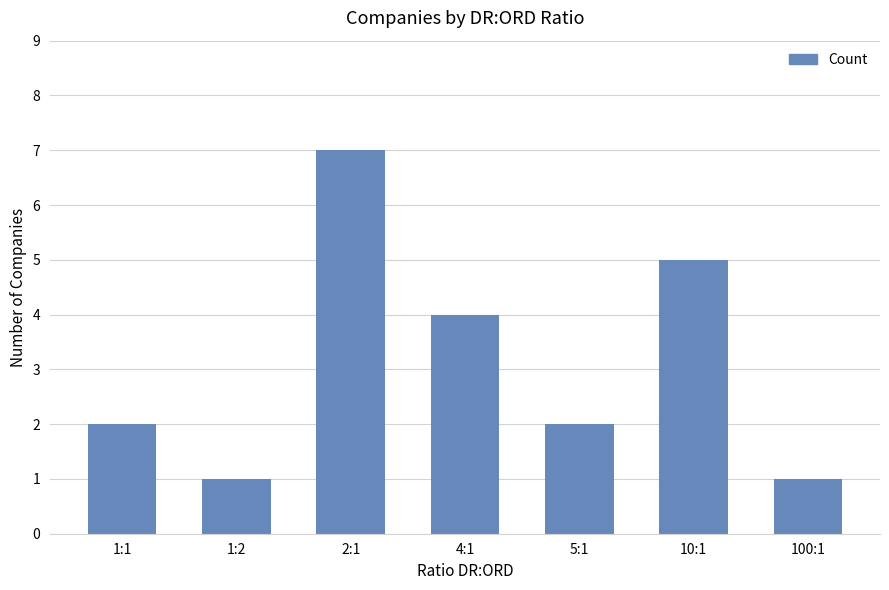

Reading left to right, what are all the values shown in this chart?

1:1=2	1:2=1	2:1=7	4:1=4	5:1=2	10:1=5	100:1=1